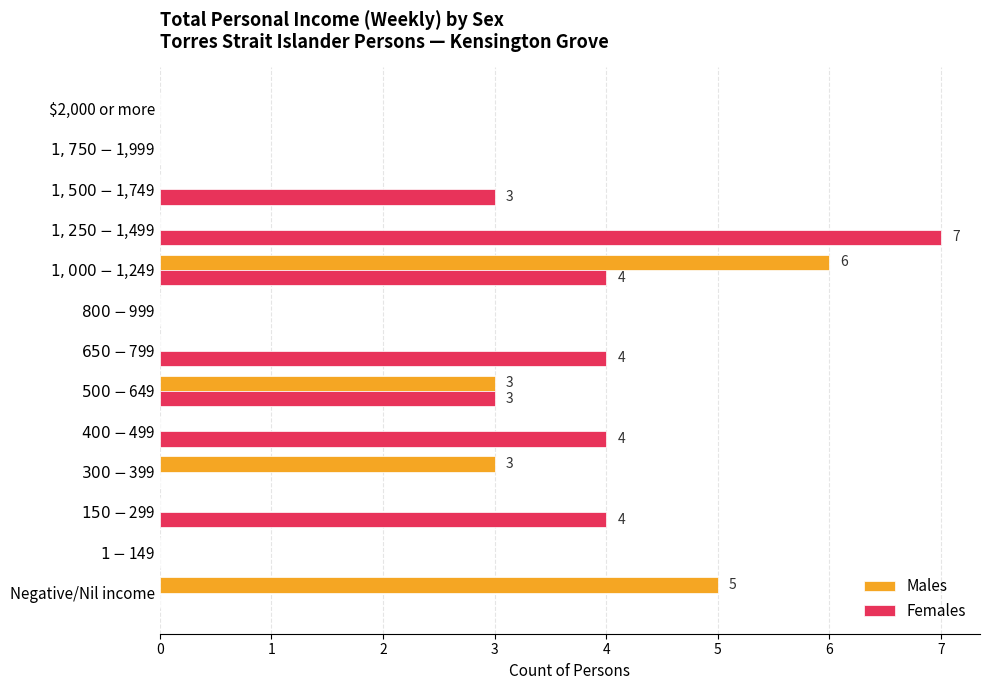

How many categories are shown in the chart?

13